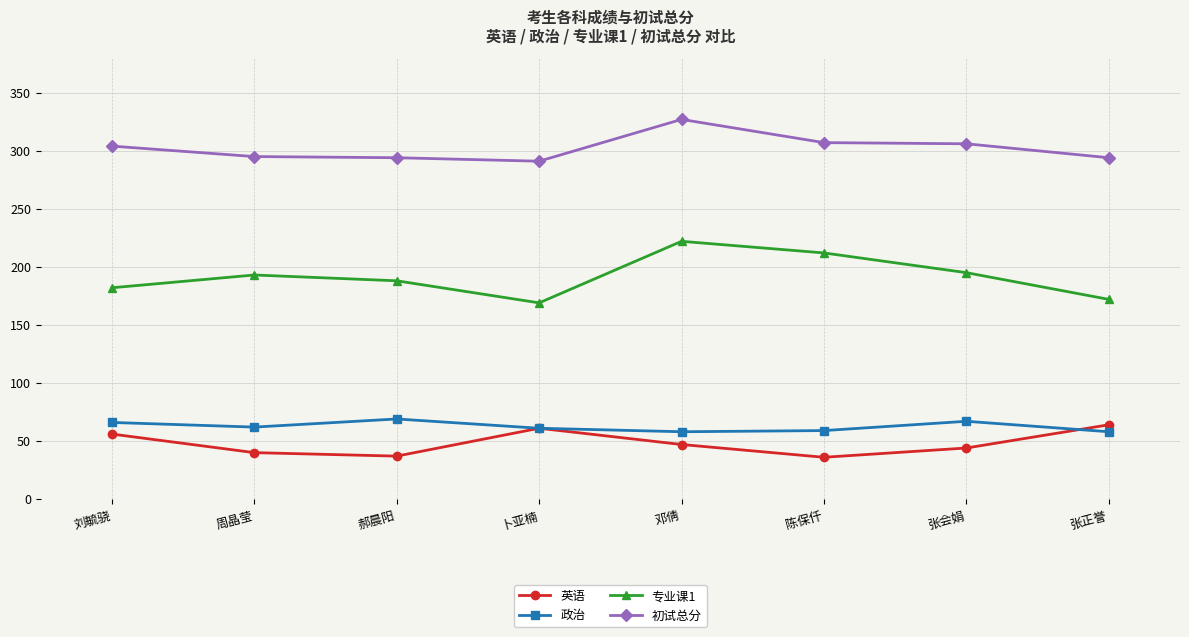

List the series in order of their peak value, highest first.

初试总分, 专业课1, 政治, 英语